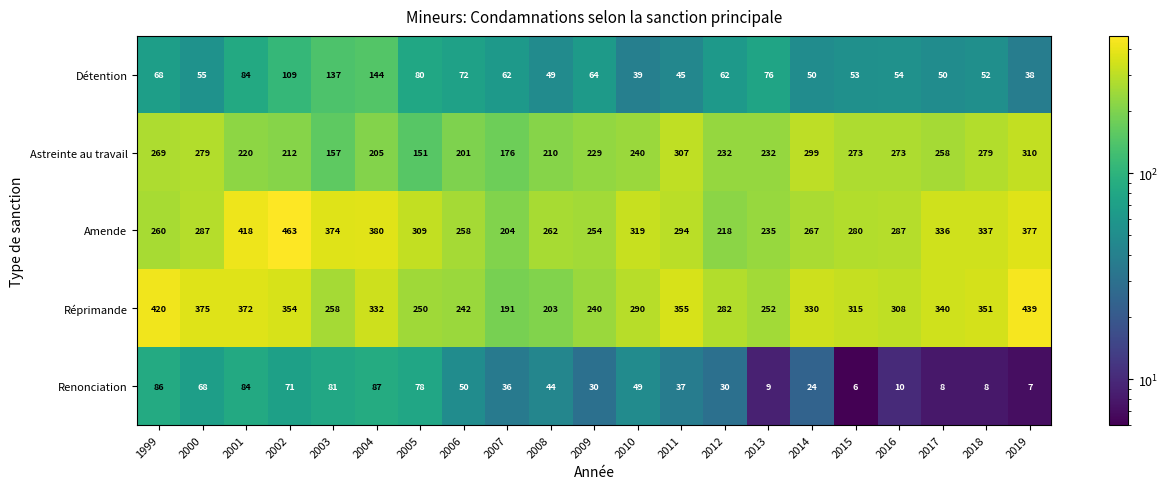

What is the sum of the Détention values at 2002 and 2018?

161